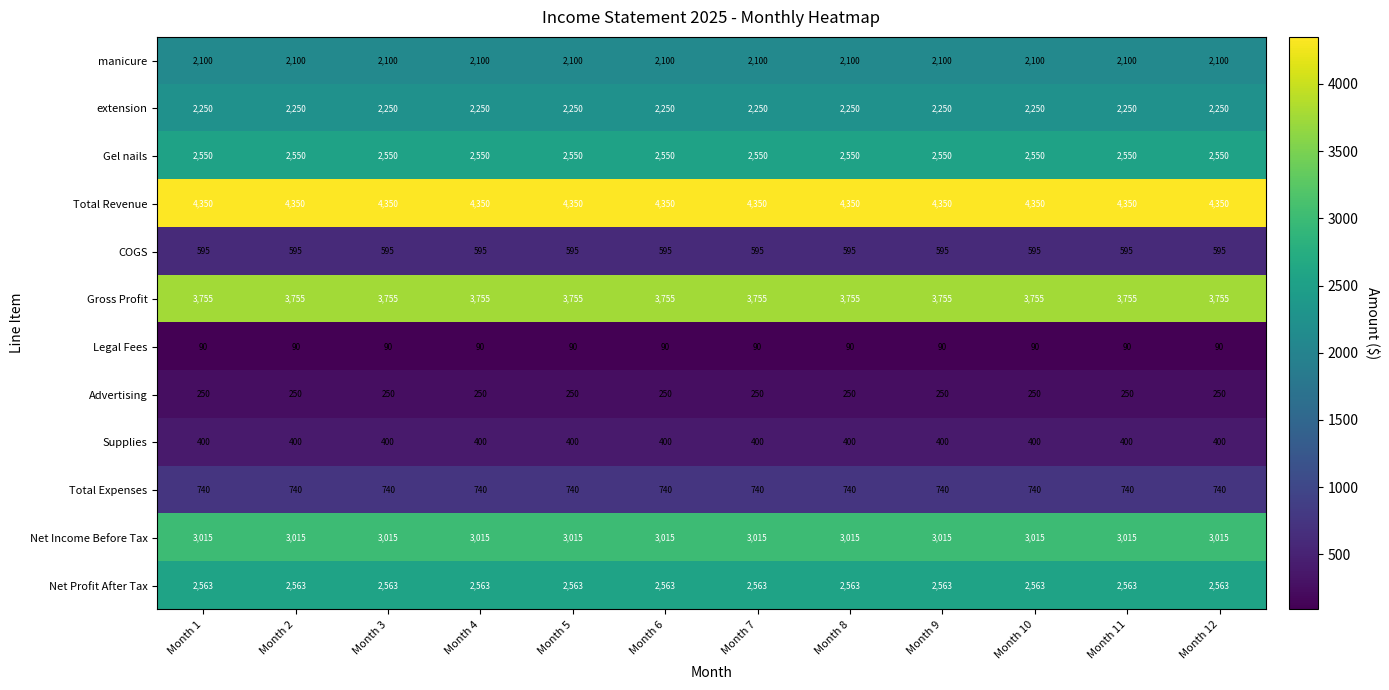

The value of Total Expenses at Month 5 is 740. True or false?

True